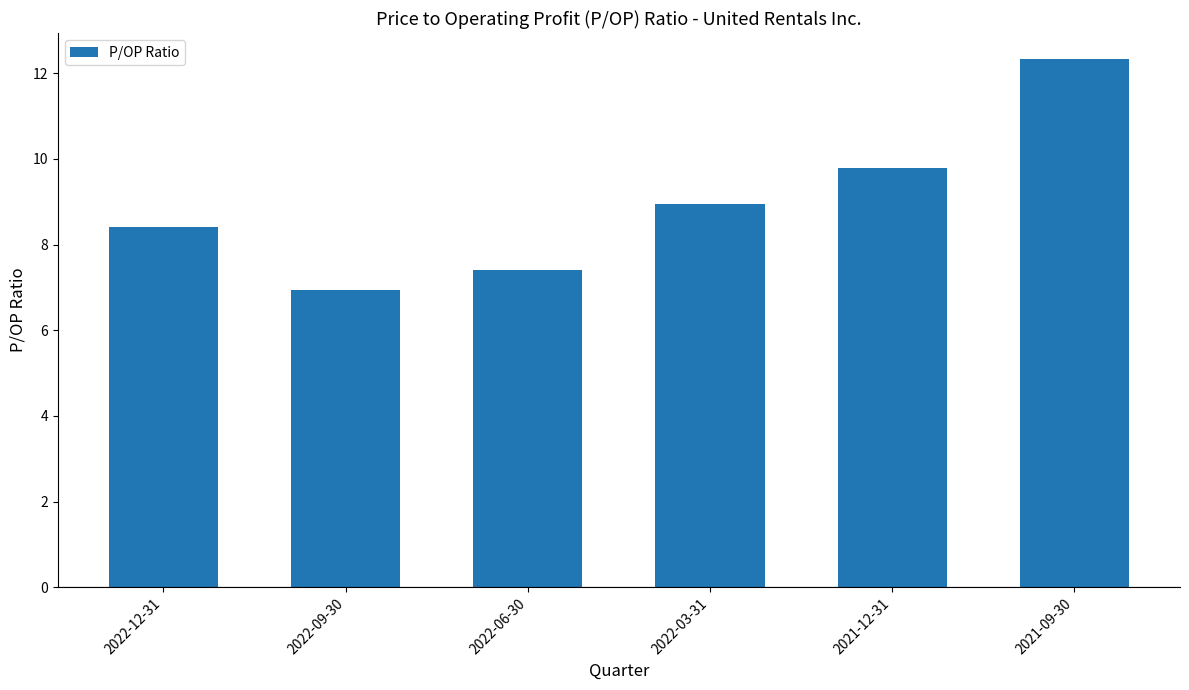

Approximately how many times larger is the value at 2021-09-30 compared to 2021-12-31?

1.3